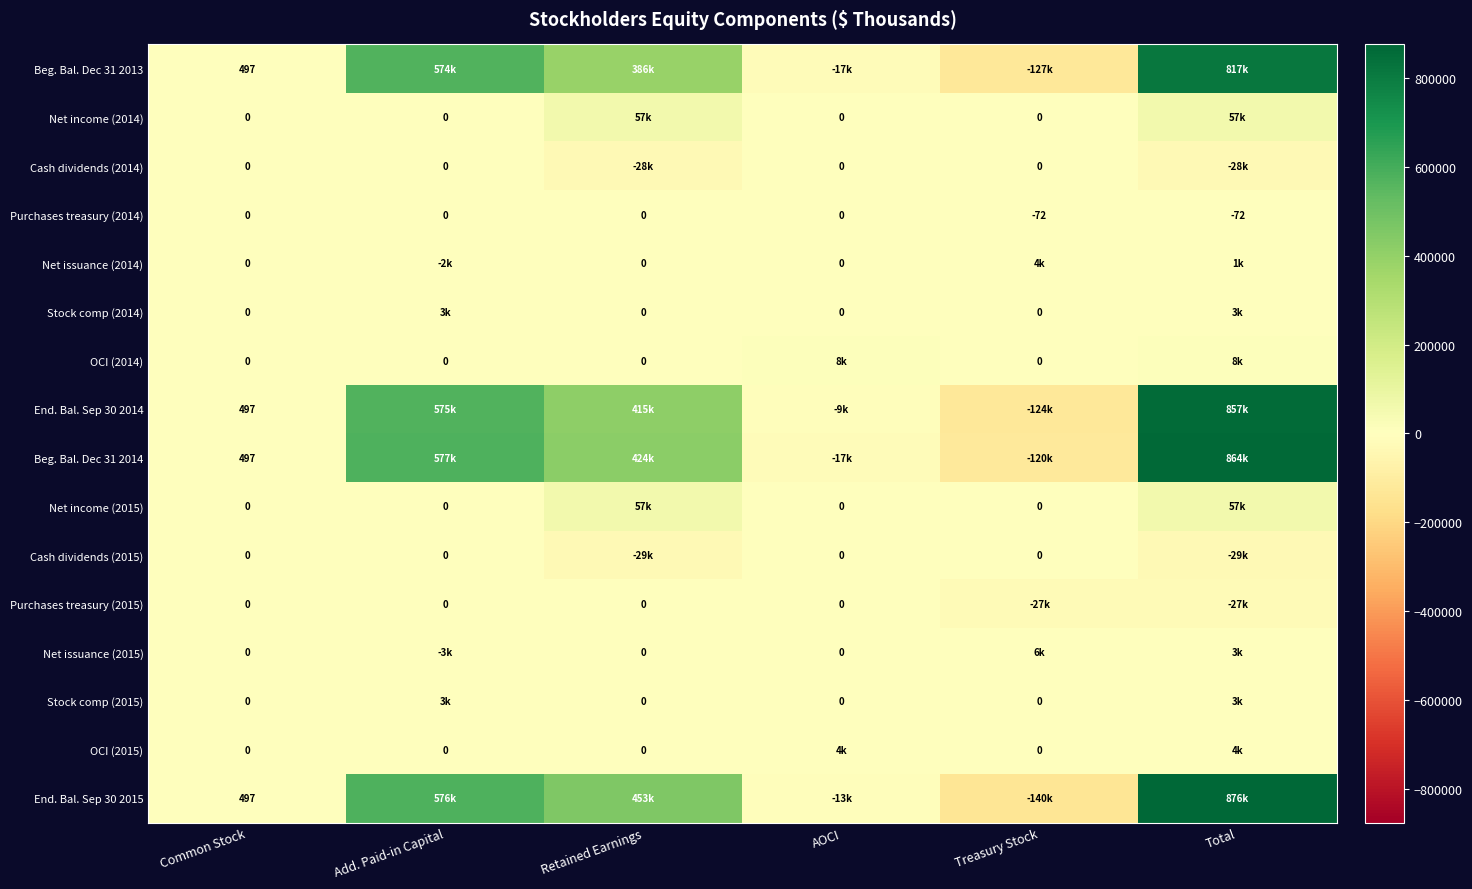

True or false: Purchases treasury (2014) has a value of -96 at Treasury Stock.

False